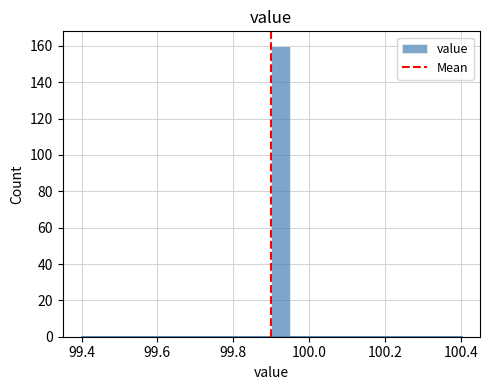

Around what value on the x-axis is the tallest bar? Give the approximate position of its centre, as read against the axis.

99.92